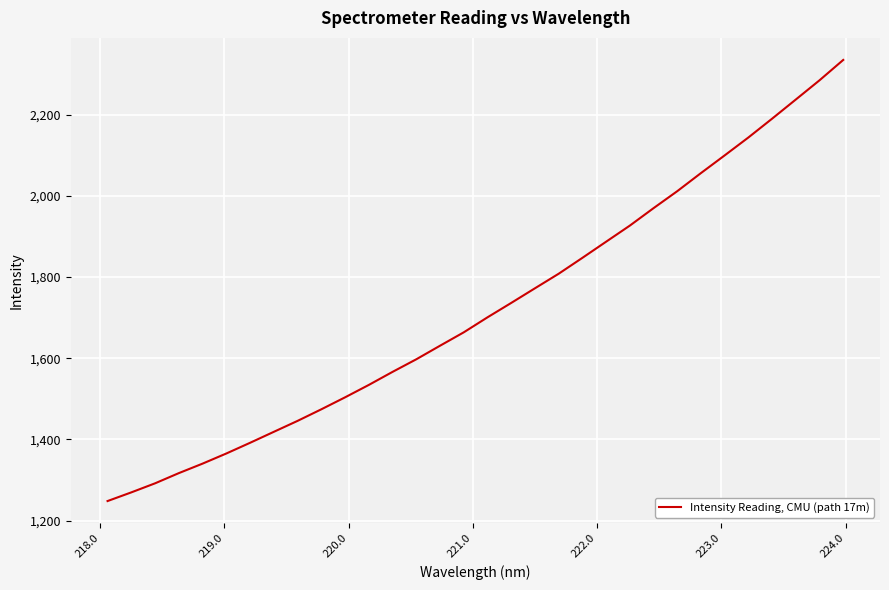

Reading right to left, list all the values displayed in this chart.

2335.2	2285.1	2237.7	2190.5	2144.2	2100.0	2056.5	2011.8	1970.0	1927.0	1887.3	1847.5	1808.3	1772.5	1736.4	1700.9	1663.9	1630.9	1597.5	1566.5	1534.3	1503.8	1474.3	1445.7	1418.8	1391.7	1365.3	1340.4	1317.0	1291.8	1269.5	1248.1